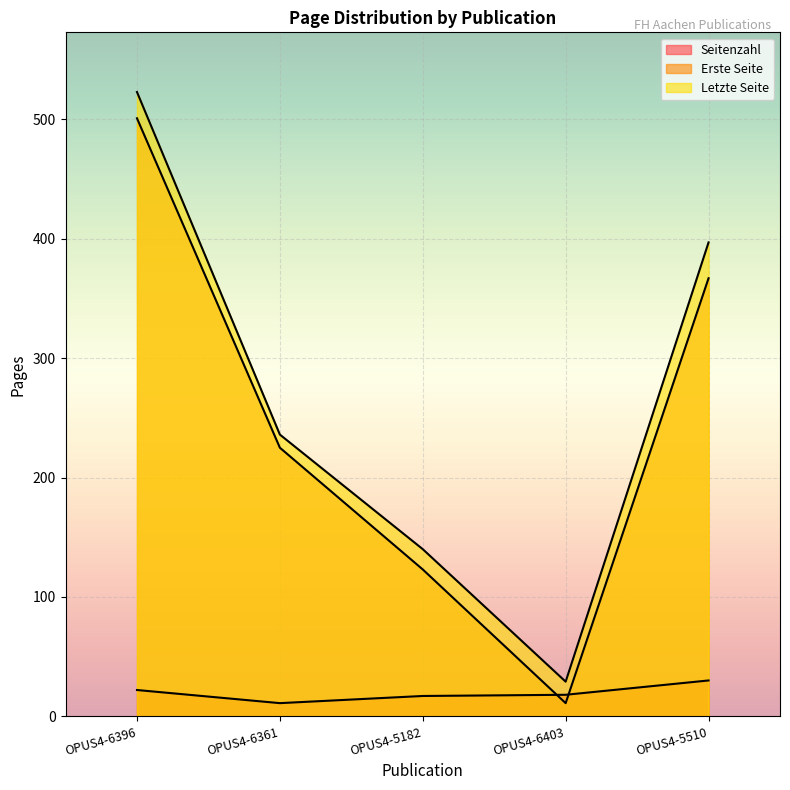

Which series has the widest spread of values?

Letzte Seite